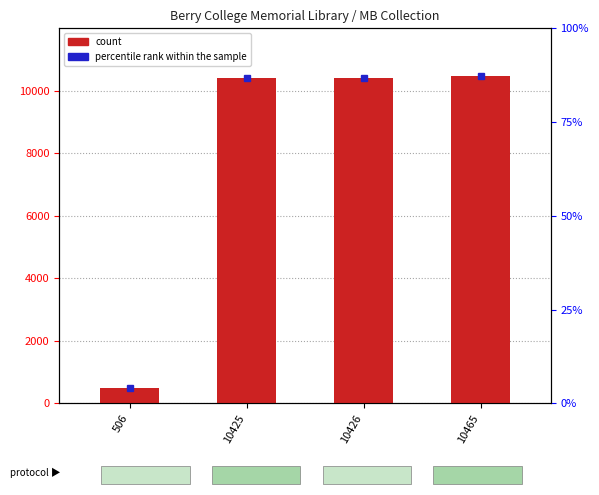

What is the ratio of the value at 10426 to the value at 10425?

1.0